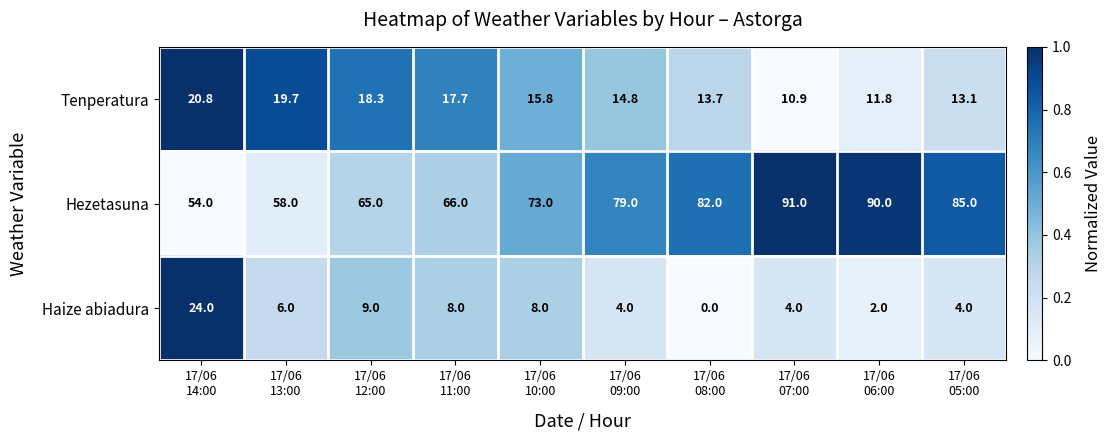

How many values in Haize abiadura are above zero?

9